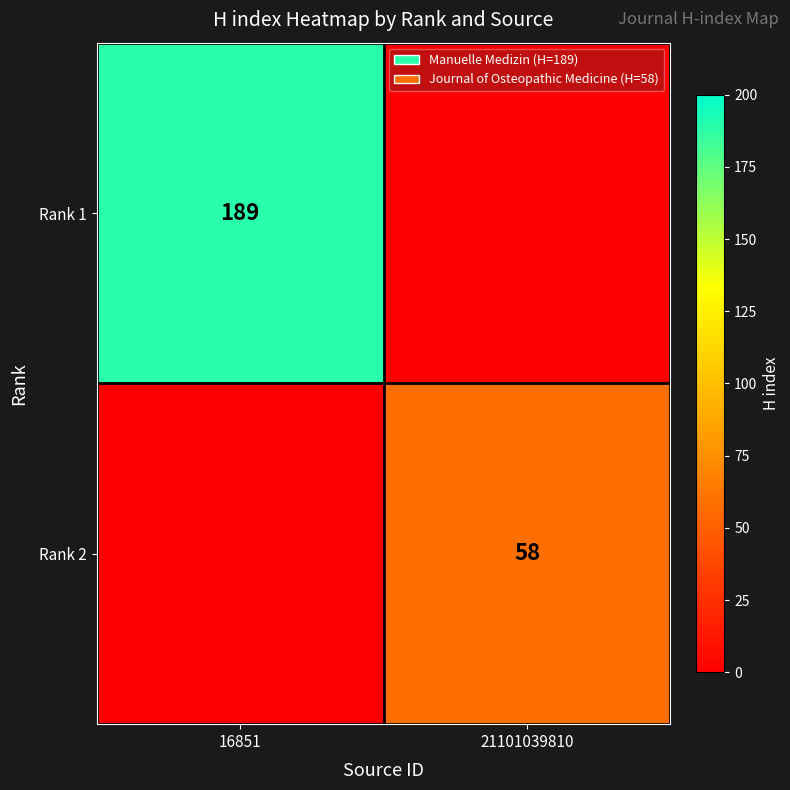

Is it true that Rank 1 equals 189 at 16851?

True